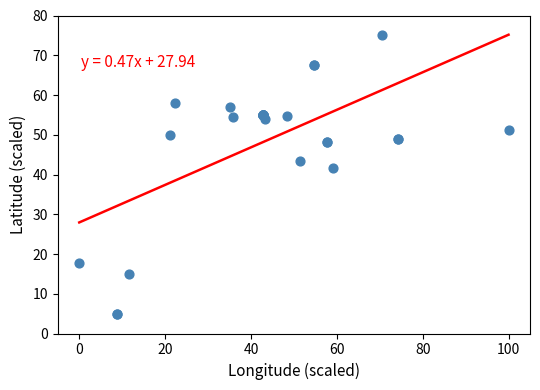

What Y value in the scatter plot is closest to 40?

41.6